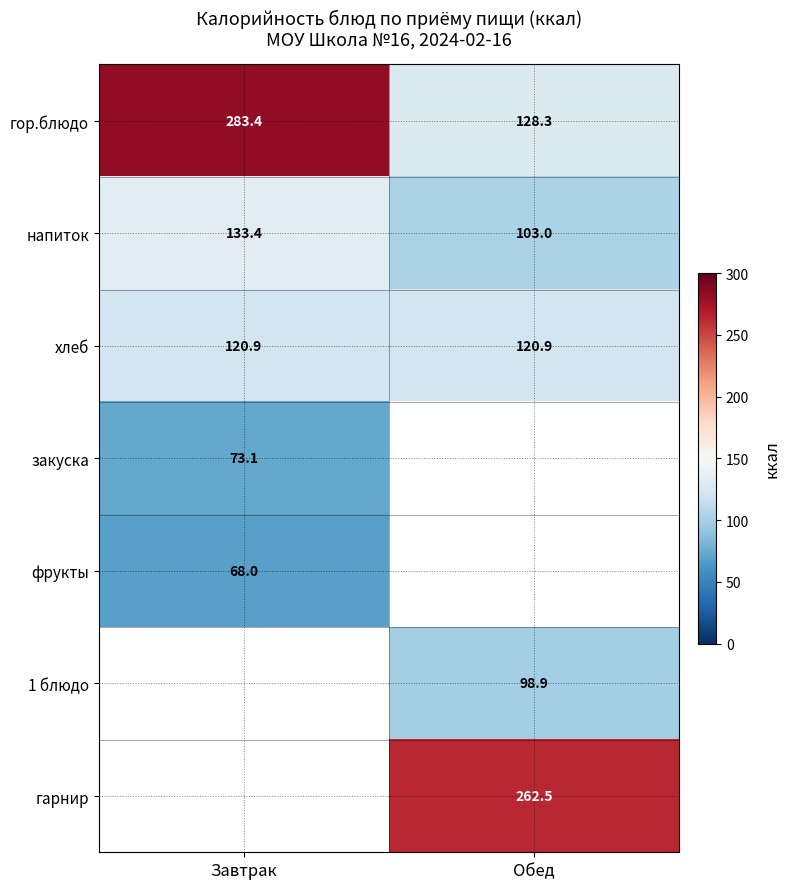

What is the average value of the хлеб series?

120.9